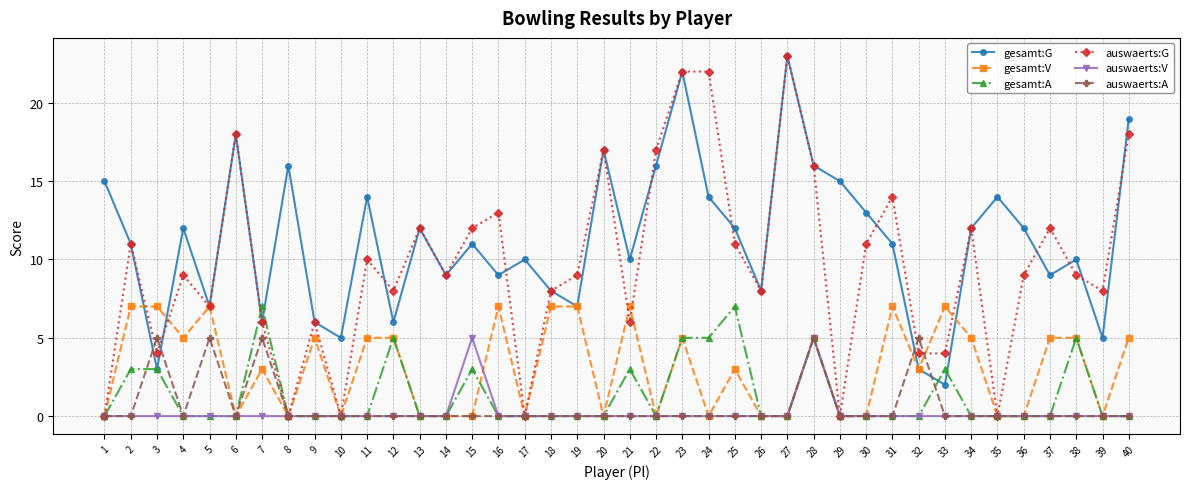

After their last crossing, which series has the higher values: auswaerts:A or auswaerts:G?

auswaerts:G